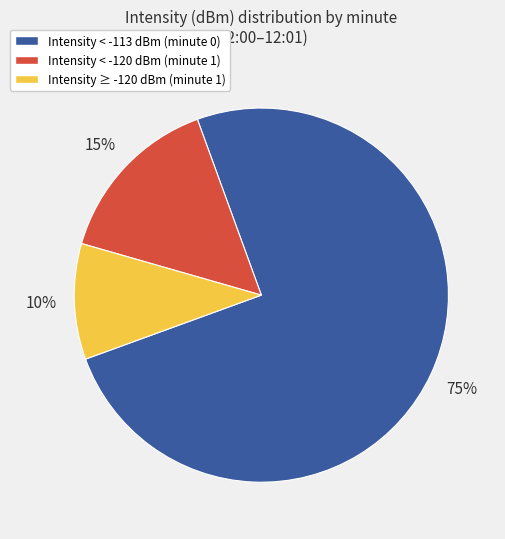

Is there a majority slice in this chart?

Yes